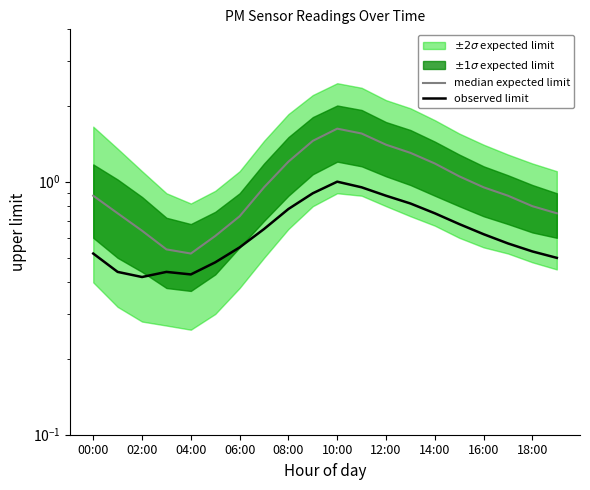

True or false: median expected limit and observed limit intersect in this chart.

False